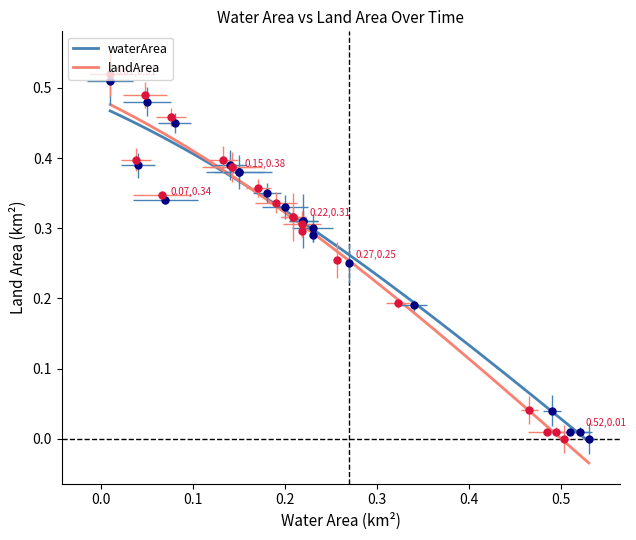

What is the difference between the maximum and second lowest values in the waterArea series?

0.5